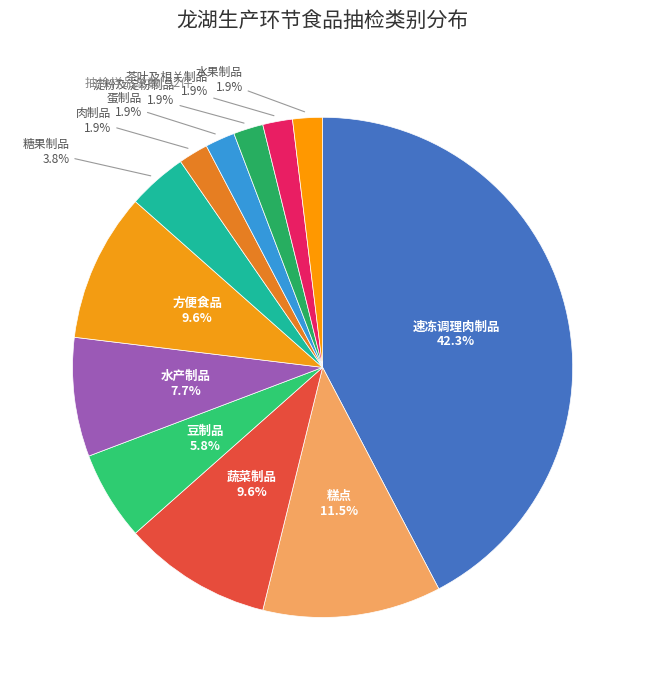

What is the ratio of the value at 豆制品 to the value at 速冻调理肉制品?

0.1